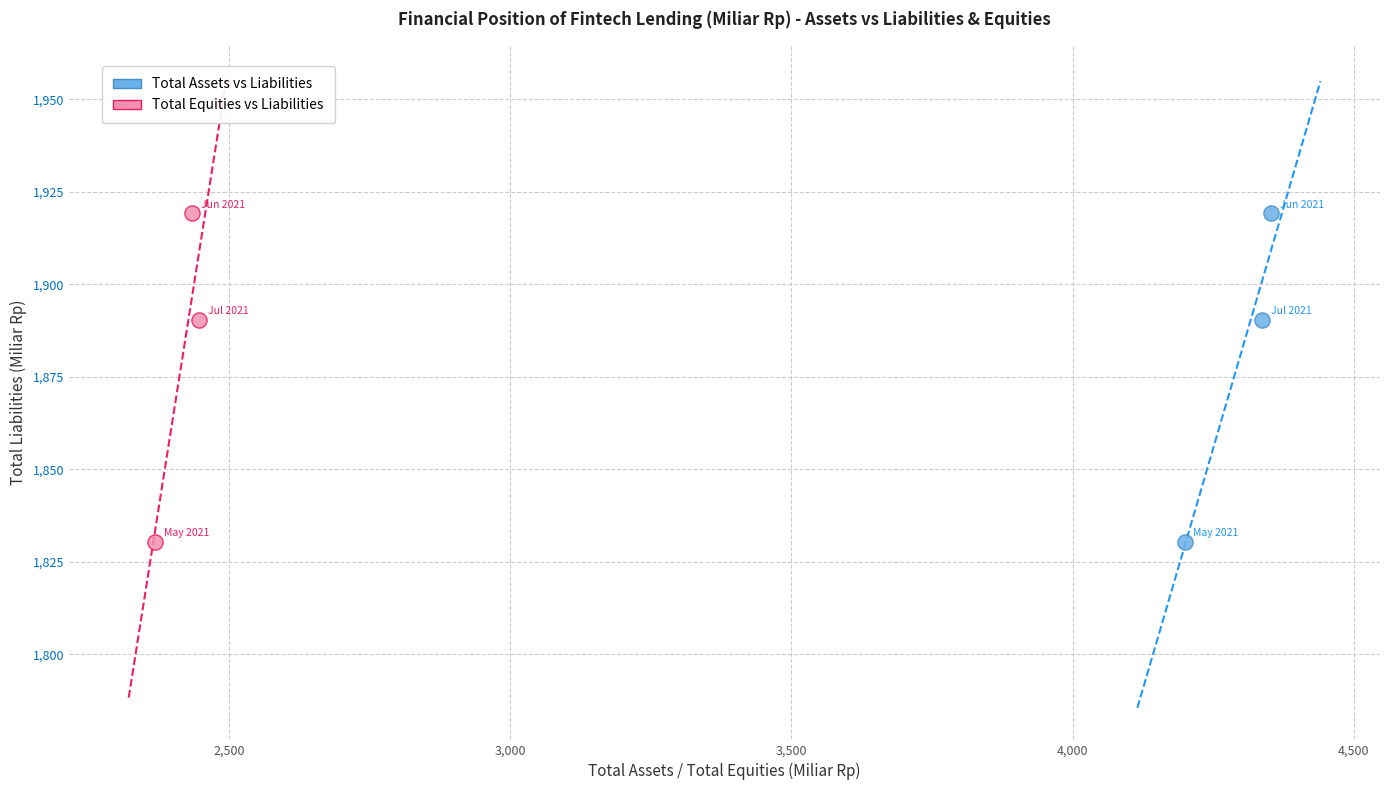

What are all the series names shown in the legend?

Total Assets vs Liabilities, Total Equities vs Liabilities